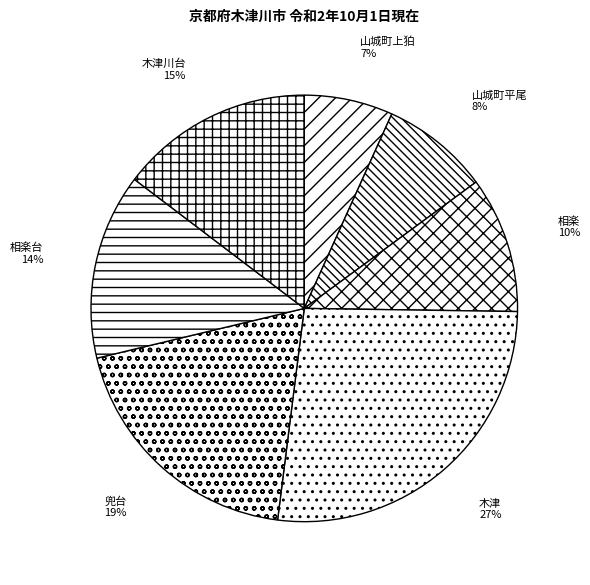

Count the number of slices in the pie.

7